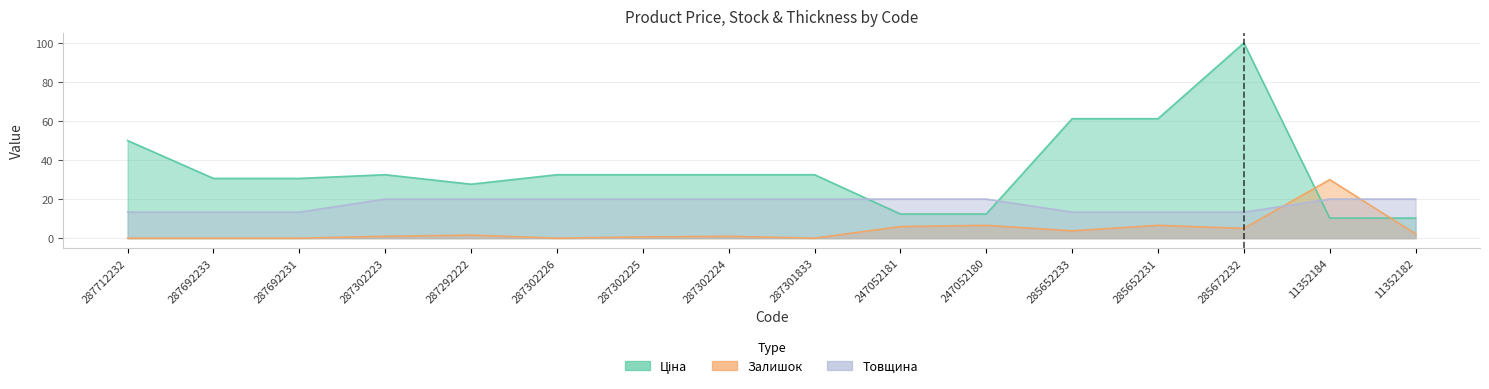

Between 287302225 and 287292222, which is larger?

287302225